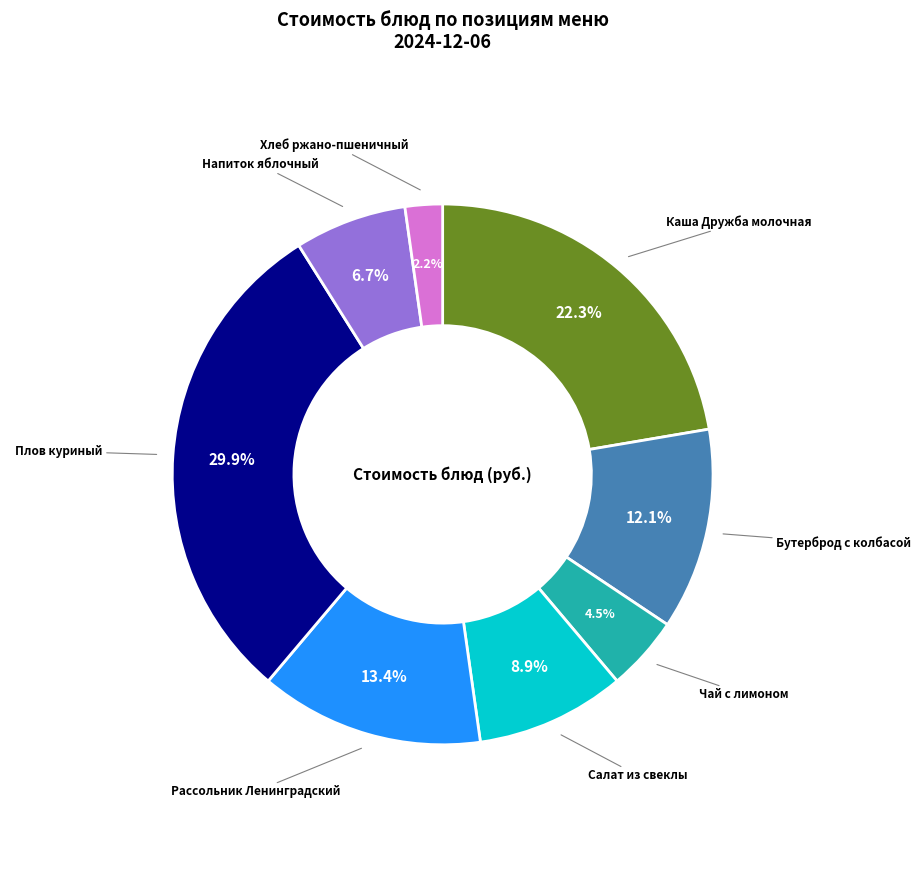

Combined, what portion of the pie is Бутерброд с колбасой and Каша Дружба молочная?

34.4%